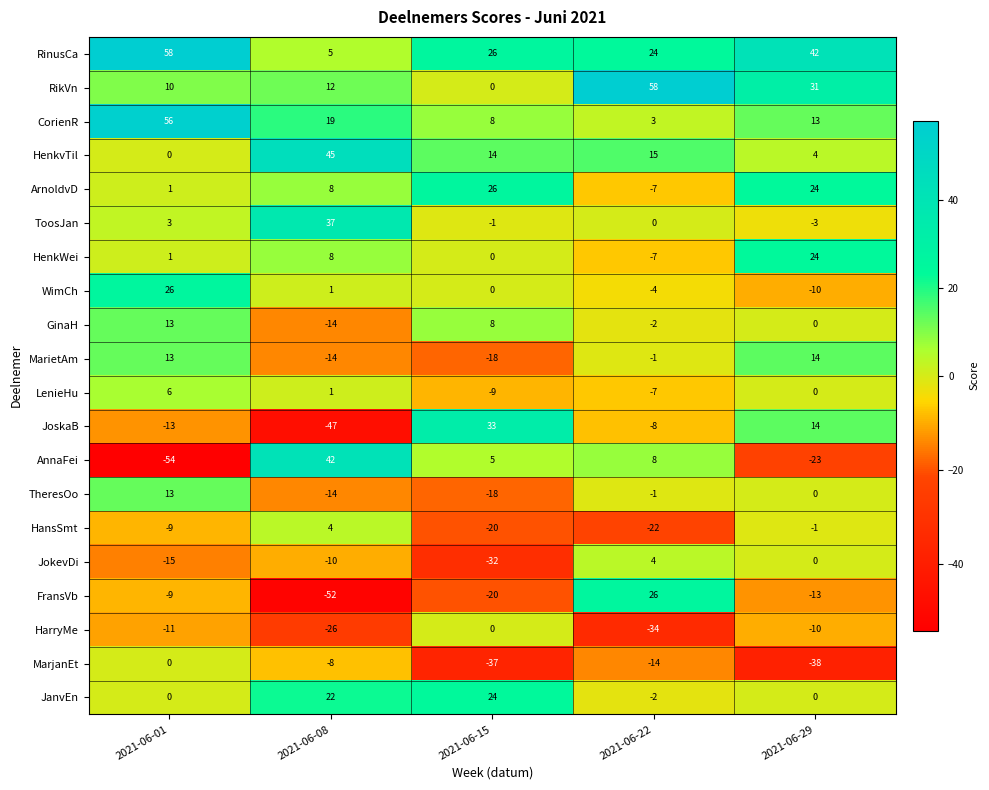

What is the difference between the LenieHu values at 2021-06-08 and 2021-06-01?

5